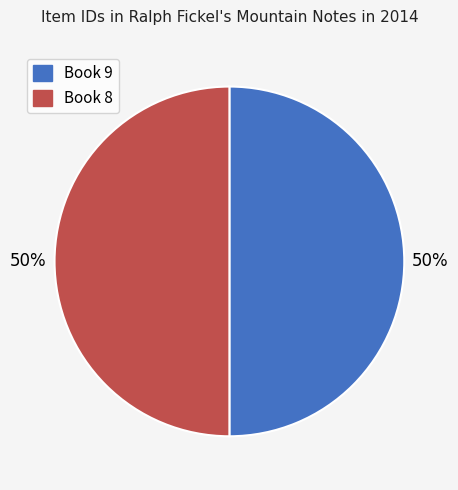

Approximately how many times larger is the value at Book 9 compared to Book 8?

1.0